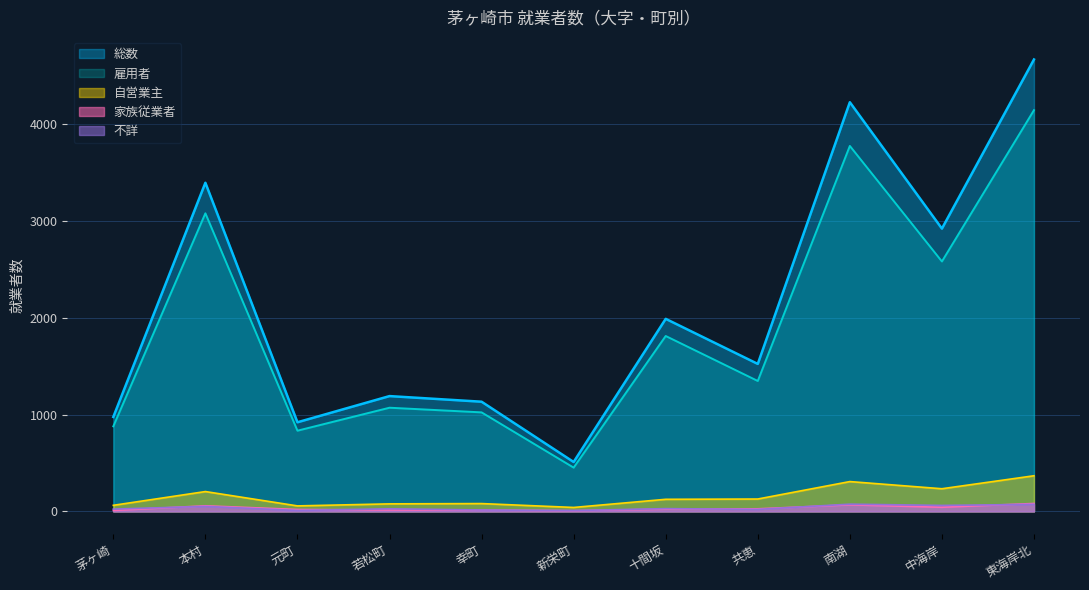

Which category has the lowest value in the 不詳 series?

新栄町